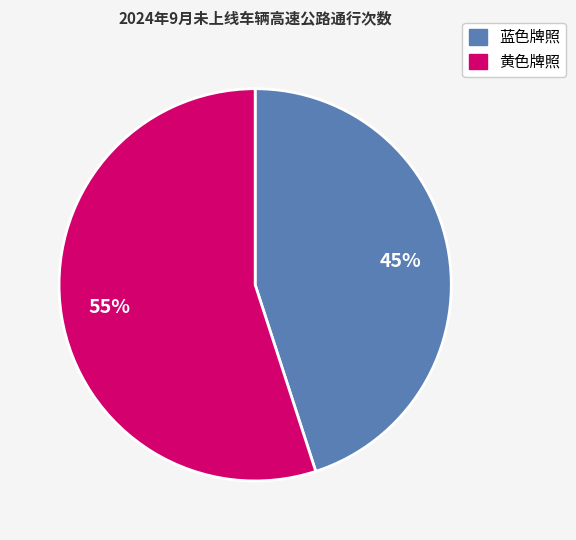

To the nearest percent, what is the average slice percentage?

50%